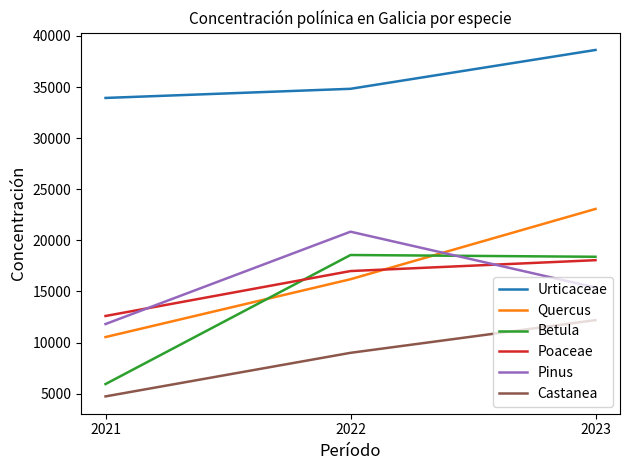

Is it true that Betula equals 8387 at 2023?

False